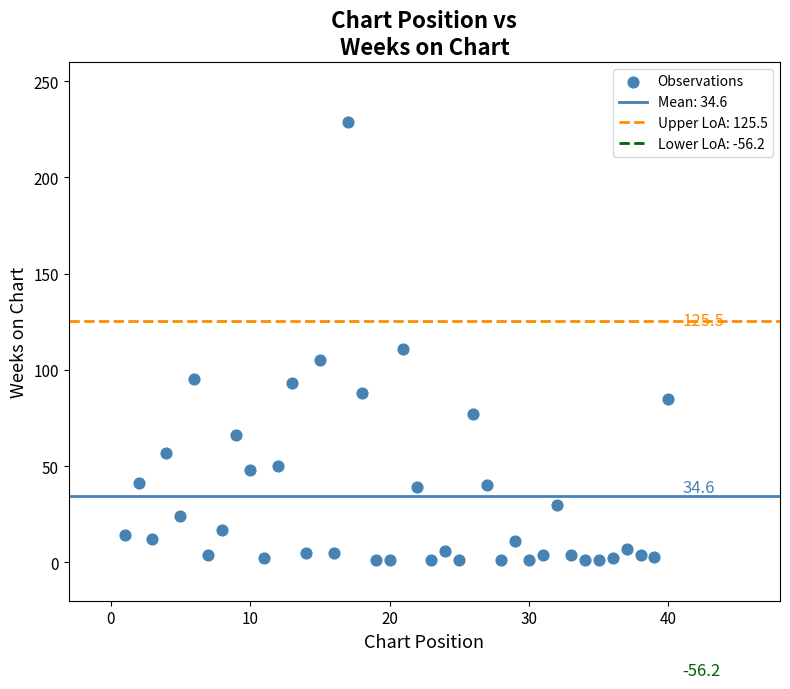

What is the range of X values (max minus min)?

39